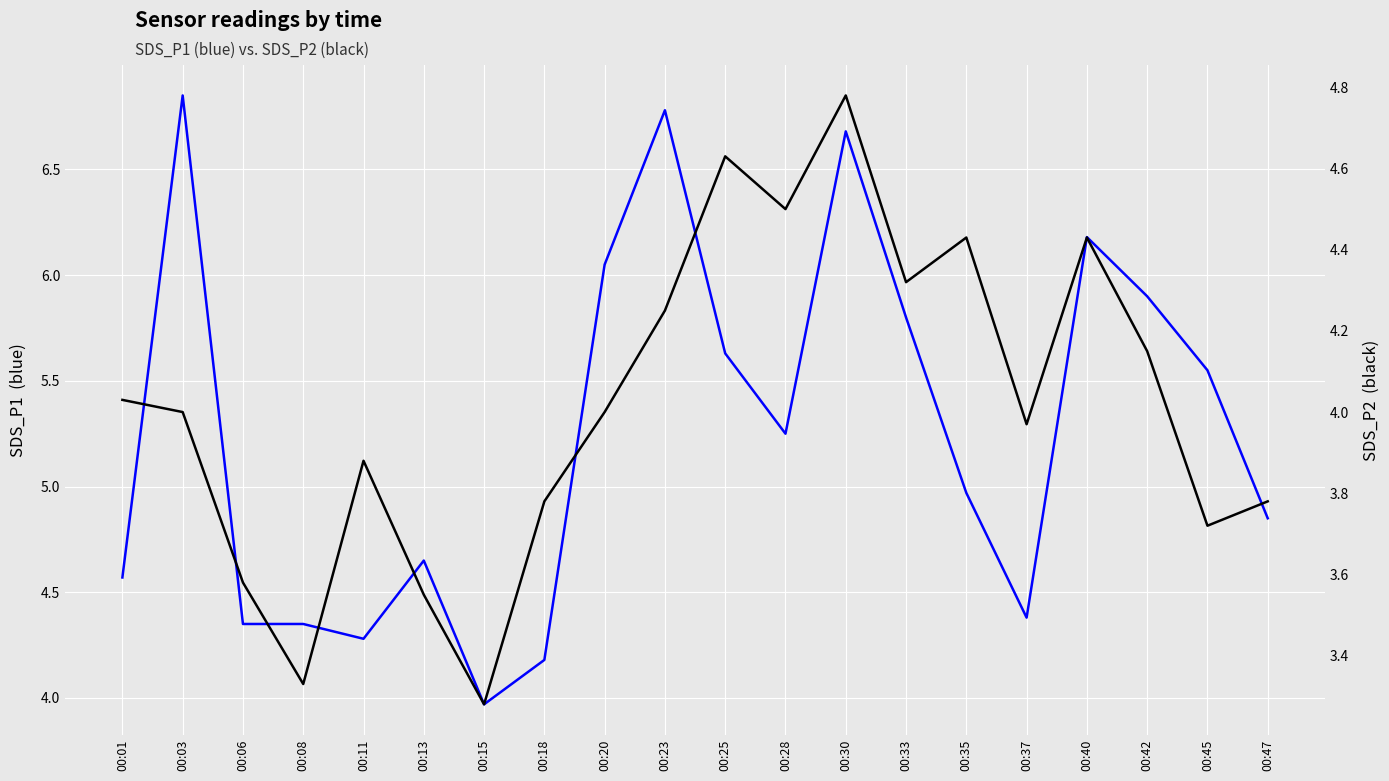

What is the difference between the maximum and minimum values in the SDS_P2 series?

1.5